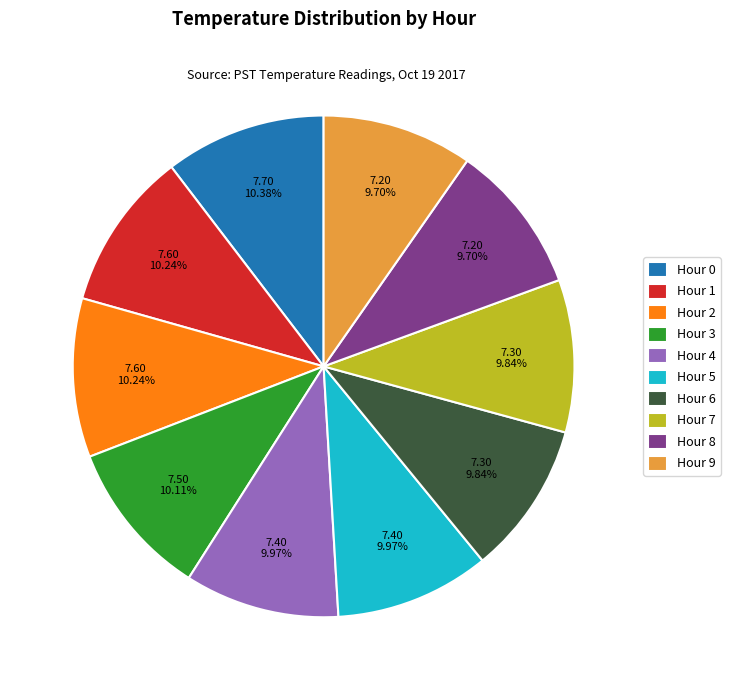

Which has a higher value, Hour 7 or Hour 0?

Hour 0